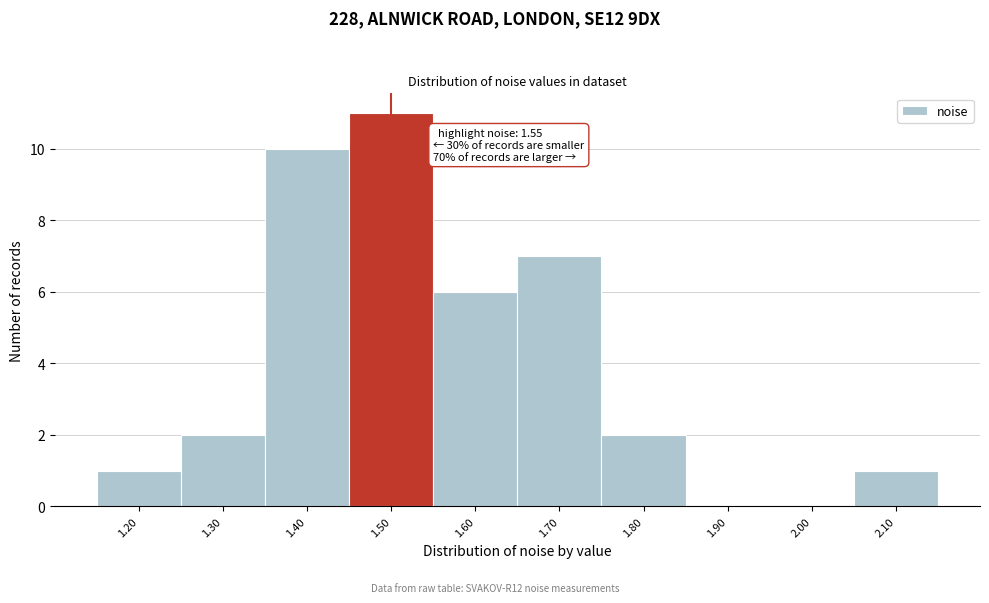

Reading left to right, transcribe all the data shown in this chart.

1.20=1	1.30=2	1.40=10	1.50=11	1.60=6	1.70=7	1.80=2	1.90=0	2.00=0	2.10=1